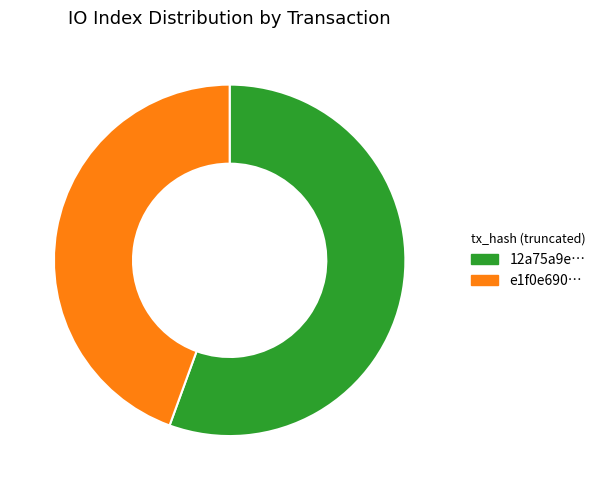

Which category has the smallest portion of the pie?

e1f0e690…